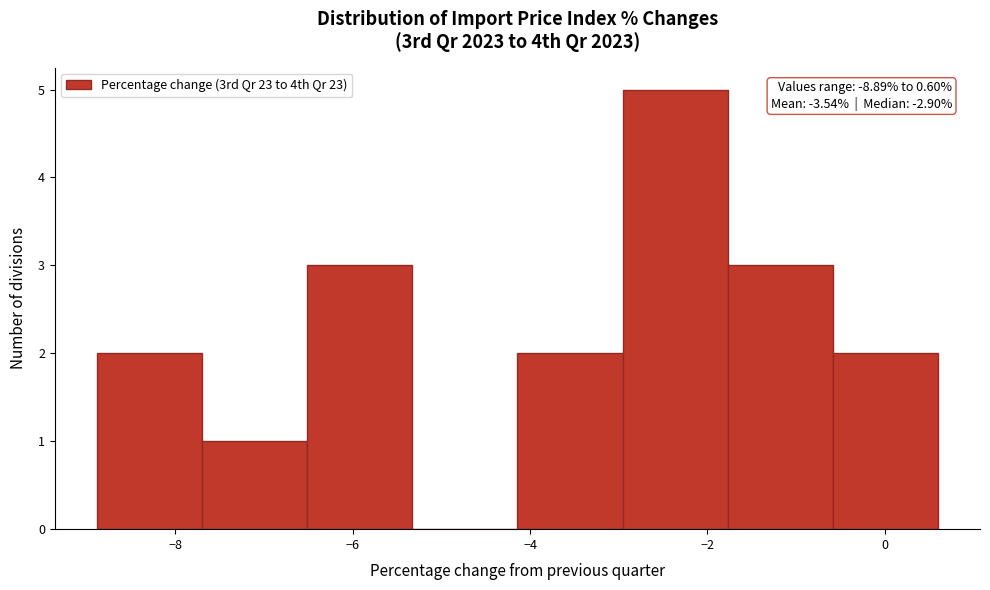

Over which range of the x-axis is the bar tallest?

-3.0 to -1.8